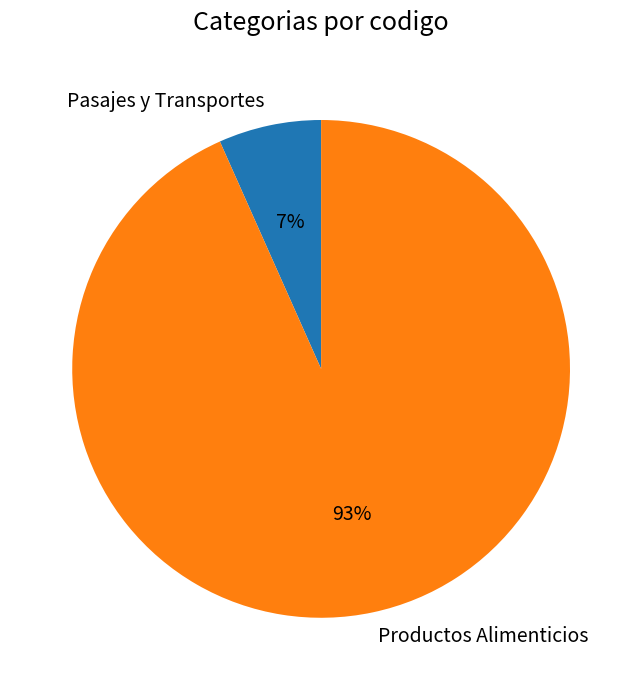

To the nearest percent, what percentage of the pie is Productos Alimenticios?

93%